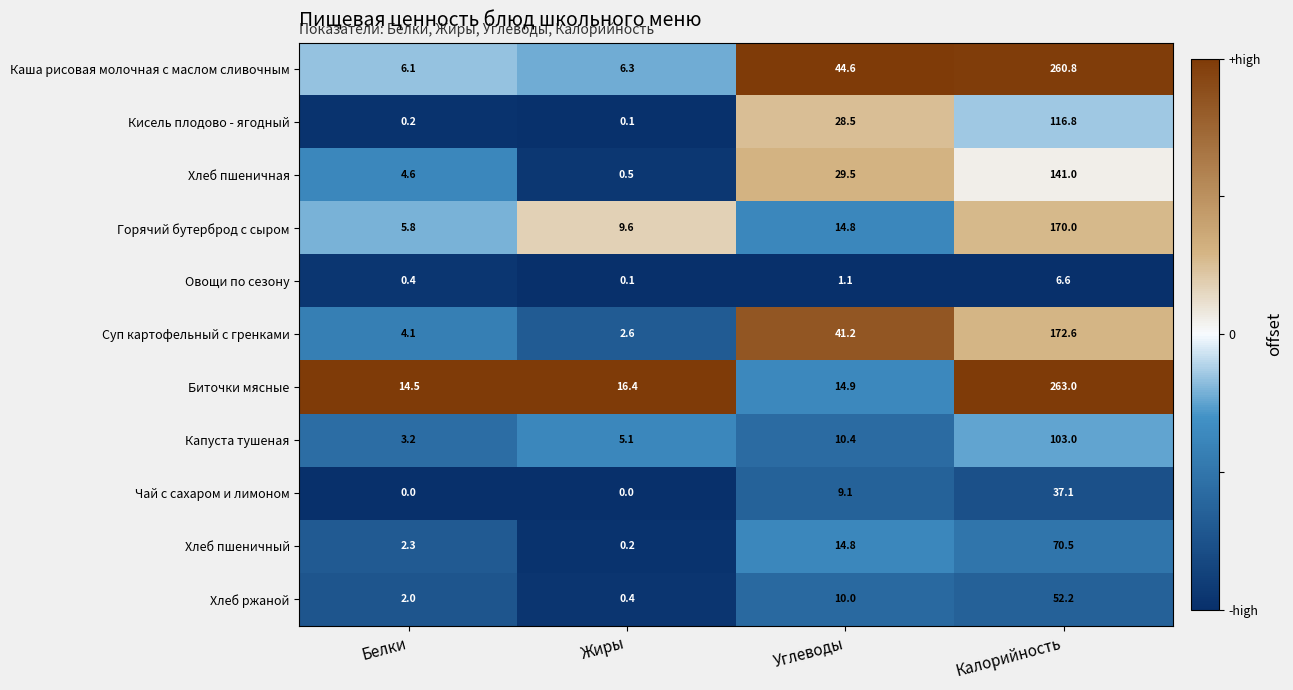

List the series in order of their peak value, lowest first.

Овощи по сезону, Чай с сахаром и лимоном, Хлеб ржаной, Хлеб пшеничный, Капуста тушеная, Кисель плодово - ягодный, Хлеб пшеничная, Горячий бутерброд с сыром, Суп картофельный с гренками, Каша рисовая молочная с маслом сливочным, Биточки мясные